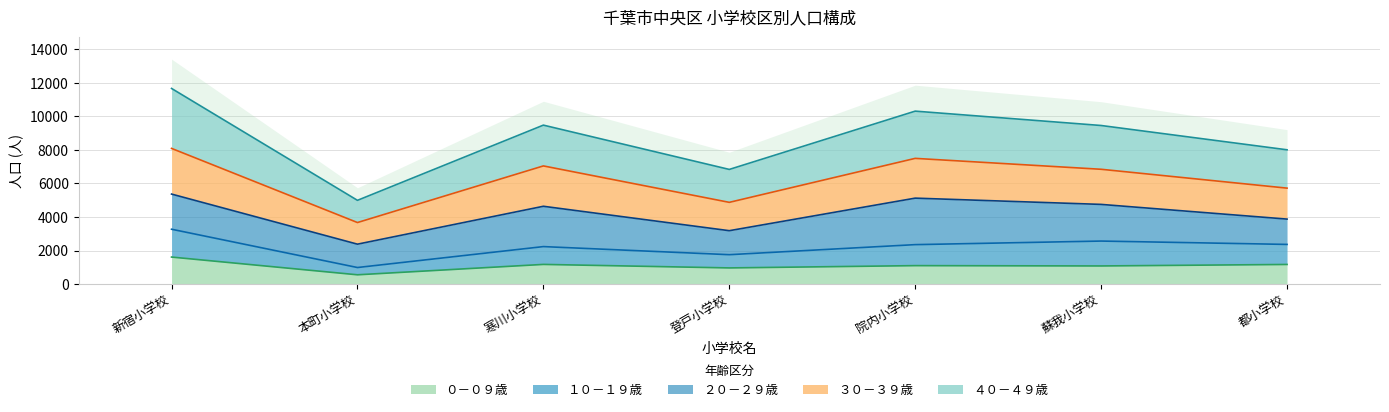

What position from the right is 新宿小学校?

7